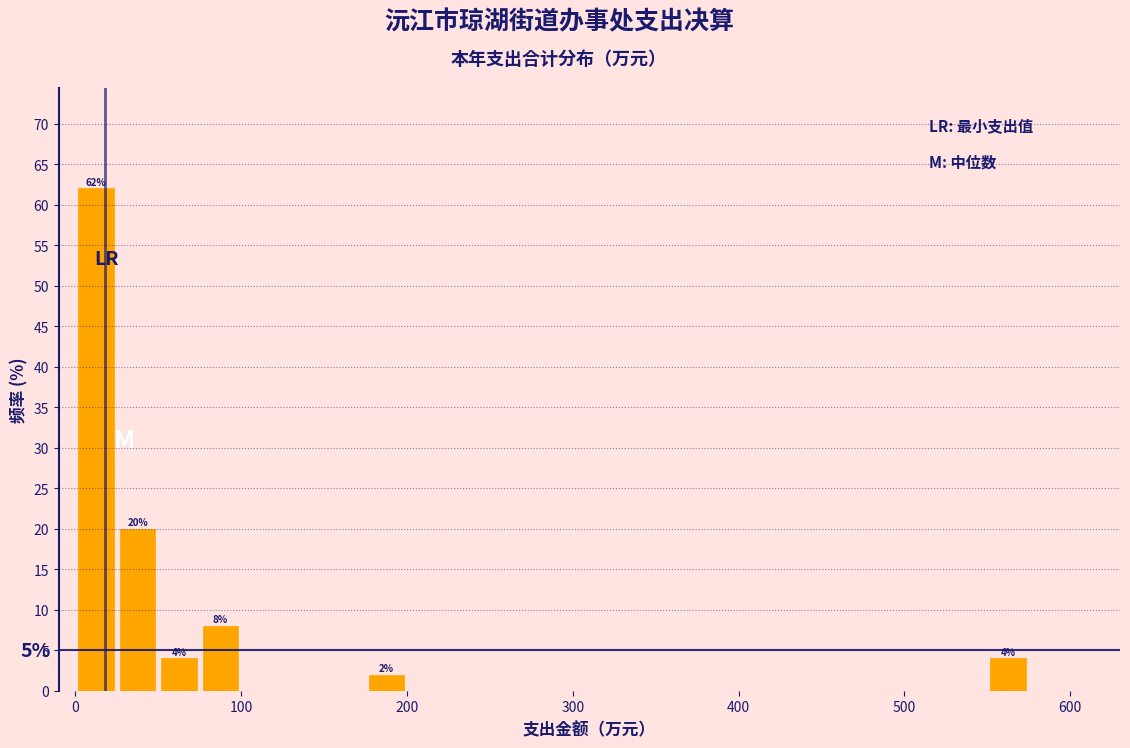

Around what value on the x-axis is the tallest bar? Give the approximate position of its centre, as read against the axis.

10